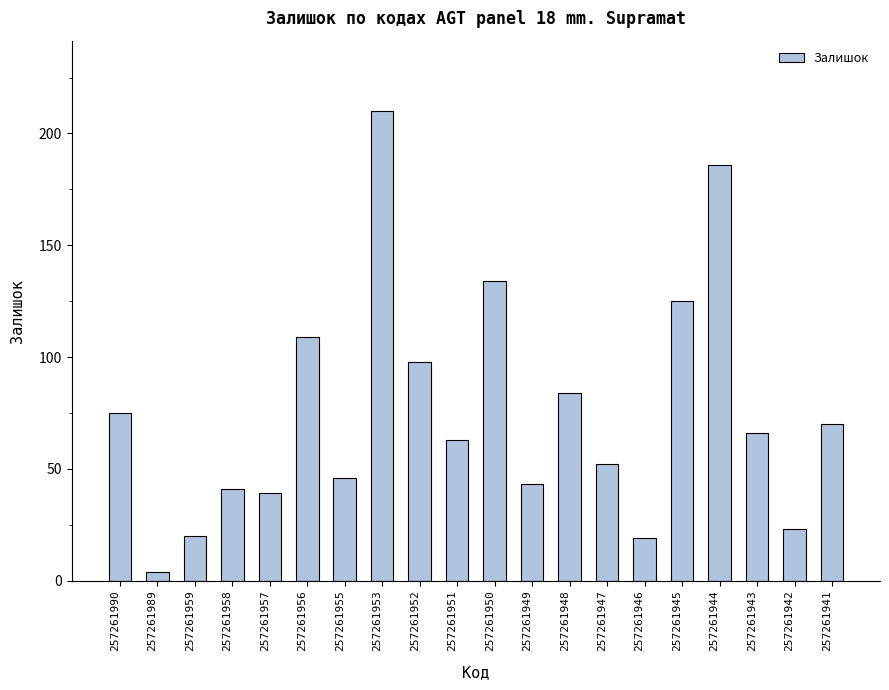

Reading left to right, transcribe all the data shown in this chart.

257261990=75	257261989=4	257261959=20	257261958=41	257261957=39	257261956=109	257261955=46	257261953=210	257261952=98	257261951=63	257261950=134	257261949=43	257261948=84	257261947=52	257261946=19	257261945=125	257261944=186	257261943=66	257261942=23	257261941=70